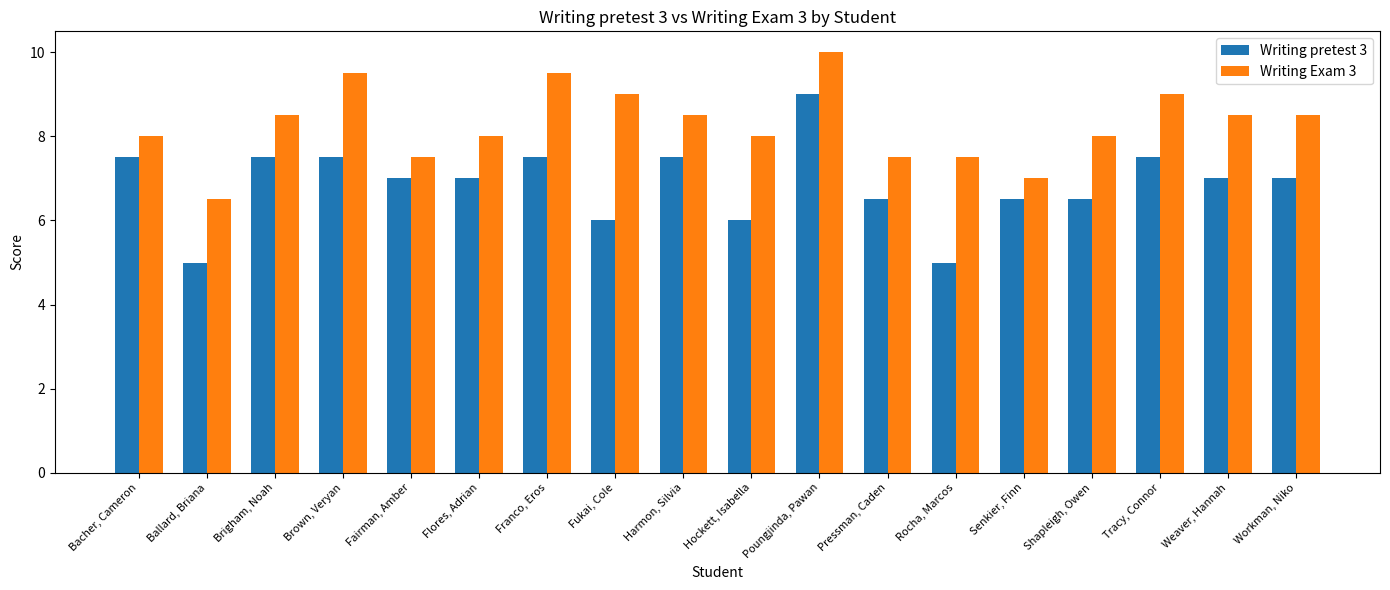

Reading left to right, what are all the values shown in this chart?

Writing pretest 3: 7.5	5.0	7.5	7.5	7.0	7.0	7.5	6.0	7.5	6.0	9.0	6.5	5.0	6.5	6.5	7.5	7.0	7.0
Writing Exam 3: 8.0	6.5	8.5	9.5	7.5	8.0	9.5	9.0	8.5	8.0	10.0	7.5	7.5	7.0	8.0	9.0	8.5	8.5